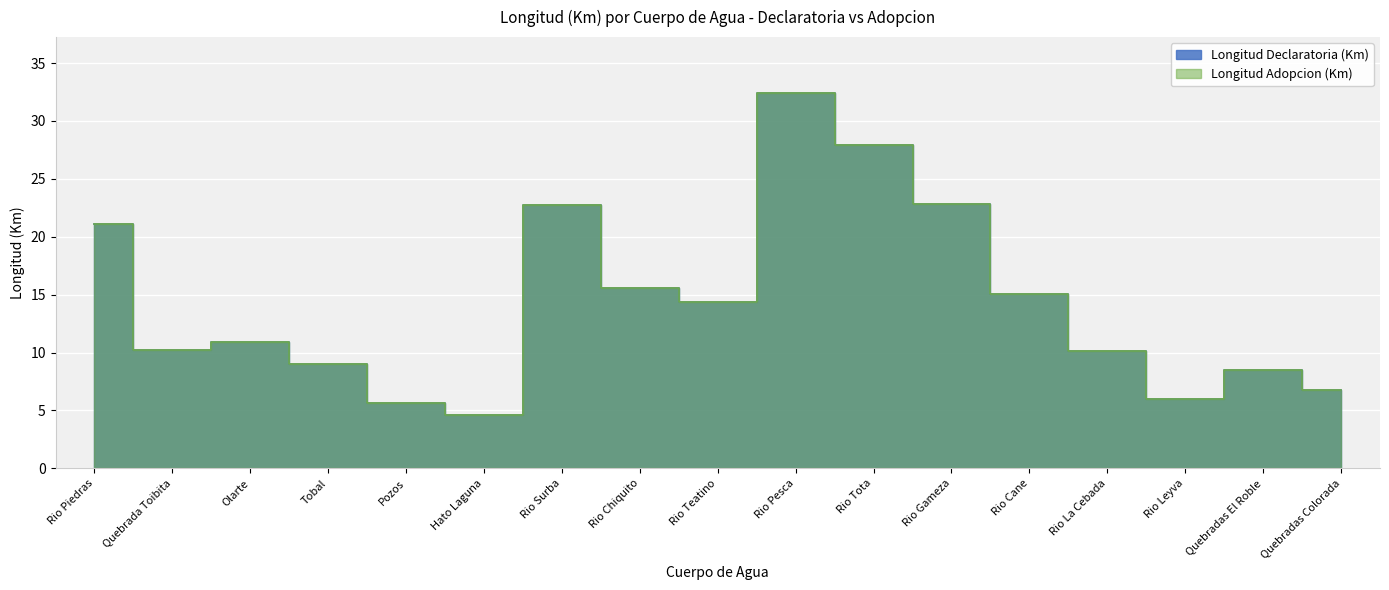

What is the total value across all series at Quebradas El Roble?

17.0